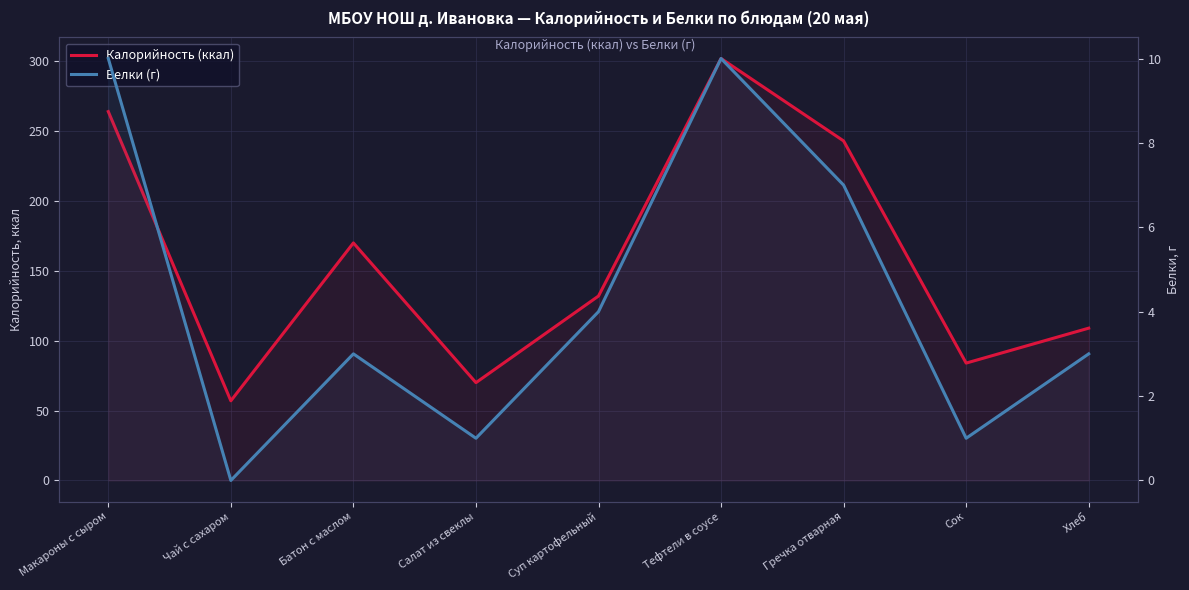

What is the value of the Калорийность (ккал) point at the 5th from the left?

132